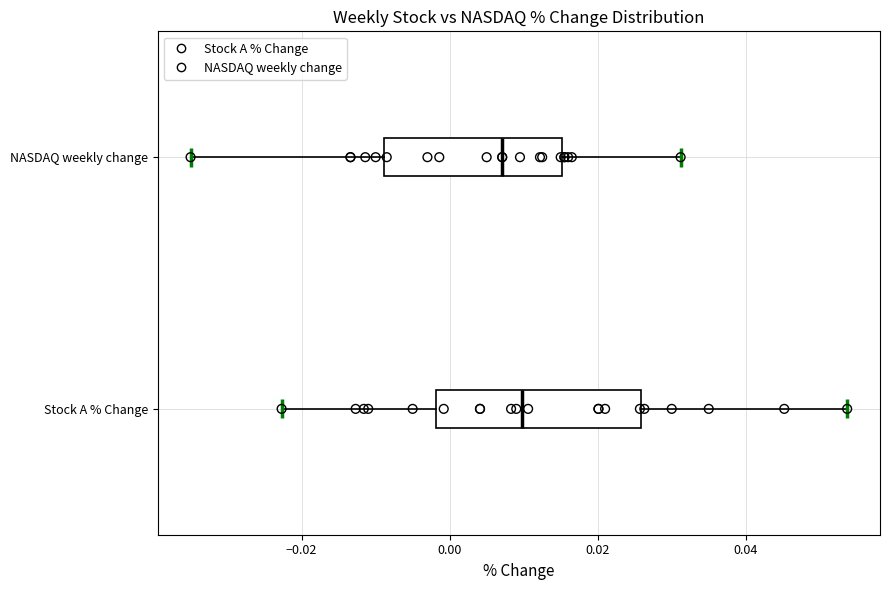

Which box has the furthest to the left median line?

NASDAQ weekly change